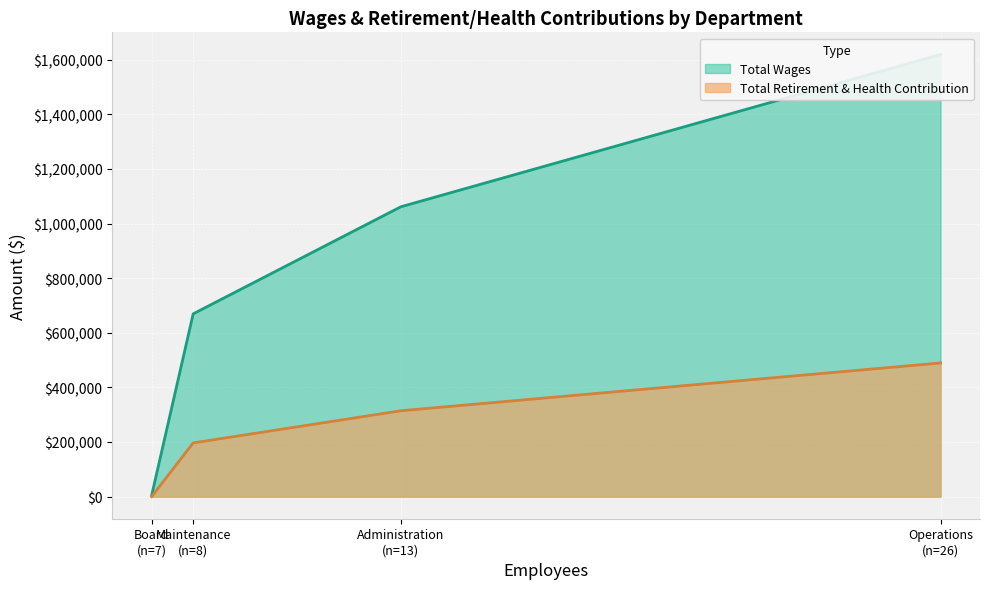

How many lines are shown in the chart?

2